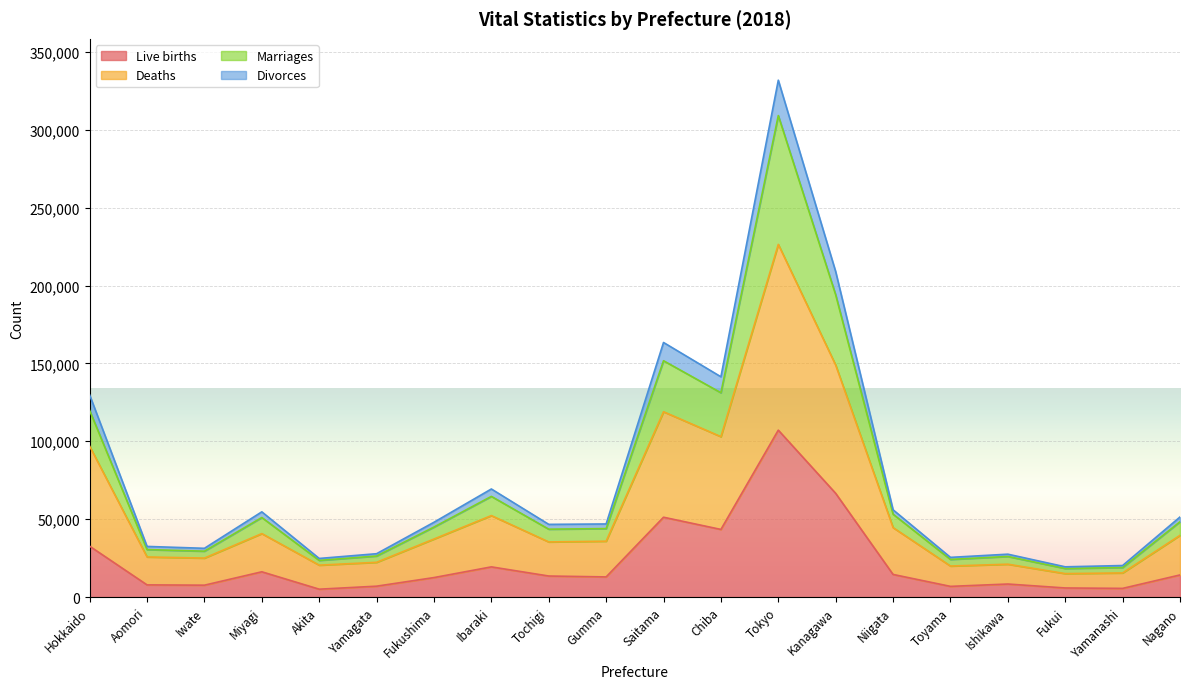

What is the label of the 2nd point from the left?

Aomori